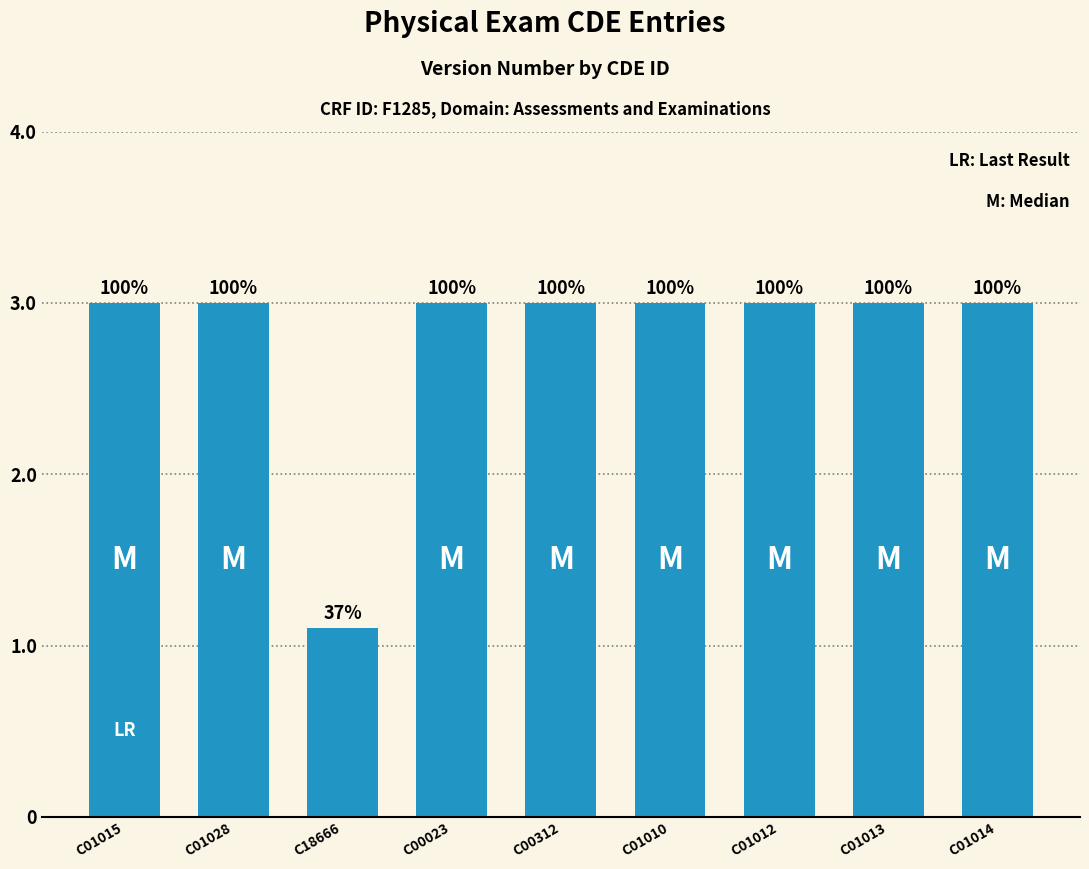

Between C01014 and C00023, which is larger?

C01014